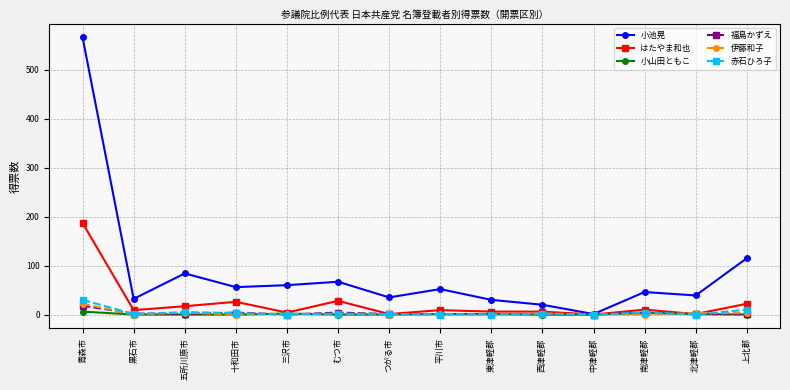

Is it true that 小池晃 equals 84 at 五所川原市?

True